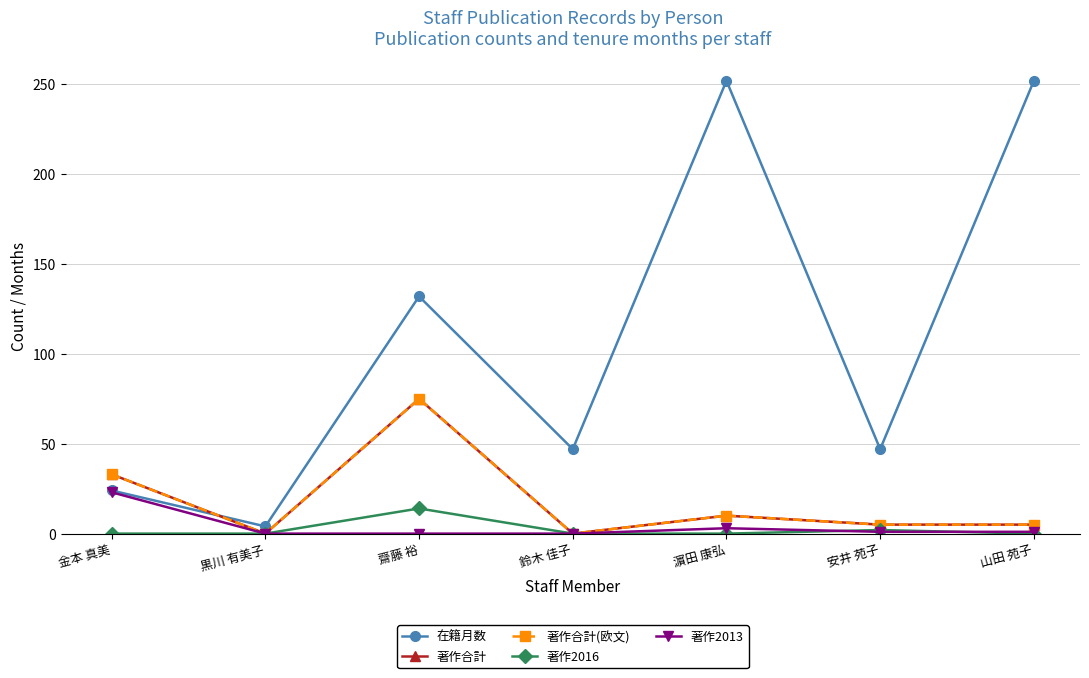

The value of 著作合計(欧文) at 山田 苑子 is 3. True or false?

False